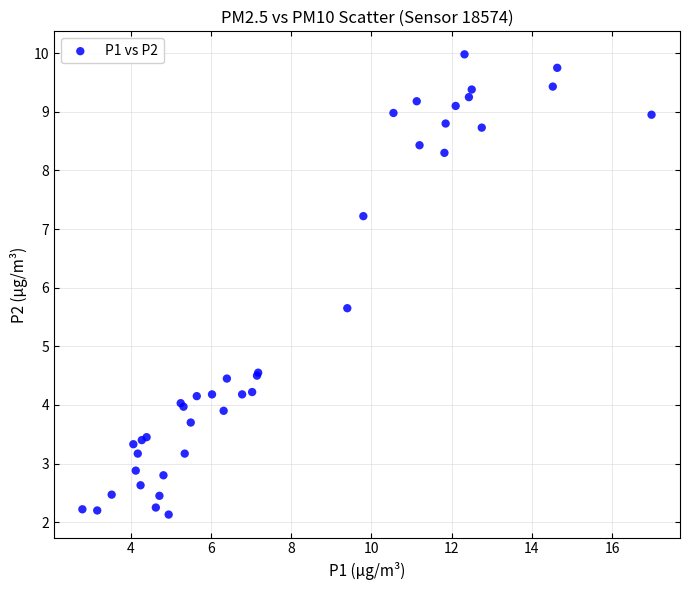

What Y value in the scatter plot is closest to 6?

5.7